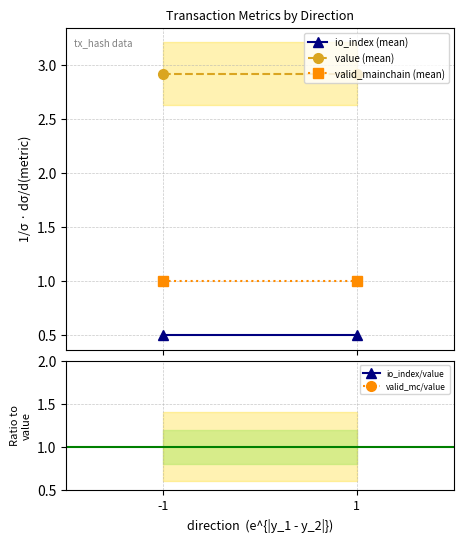

What is the average value of the value (mean) series?

2.9